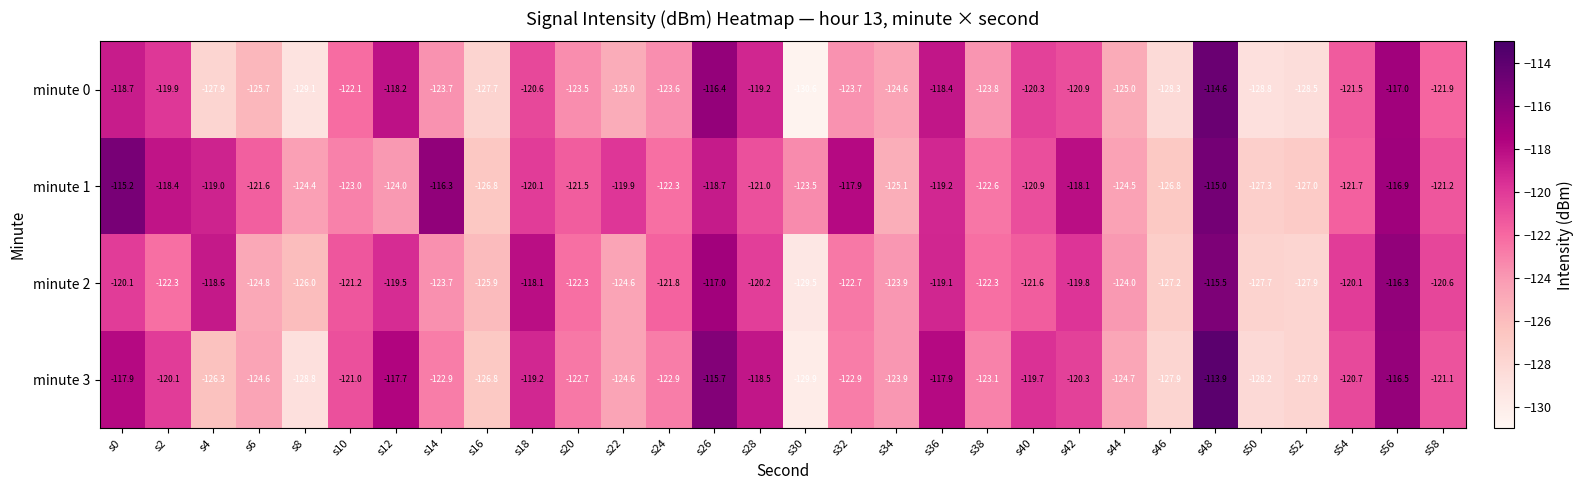

Is it true that minute 1 equals -208.2 at s16?

False